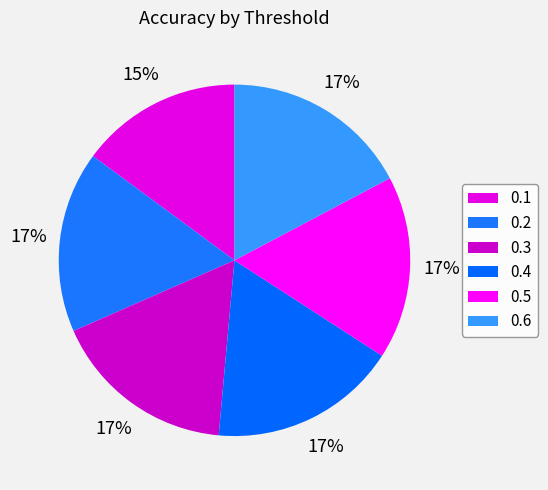

Does 0.2 represent more than half of the total?

No